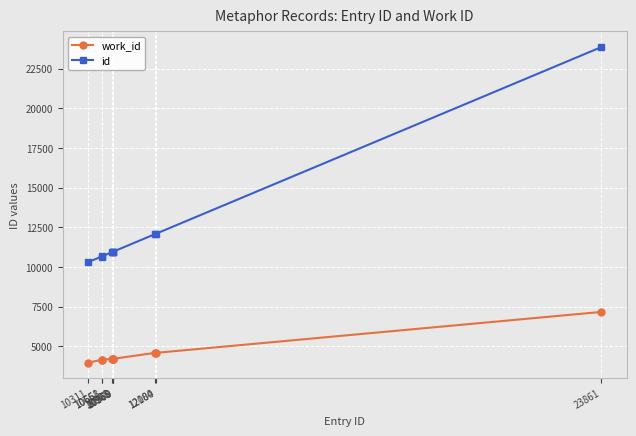

At which category does the chart reach its peak across all series?

23861